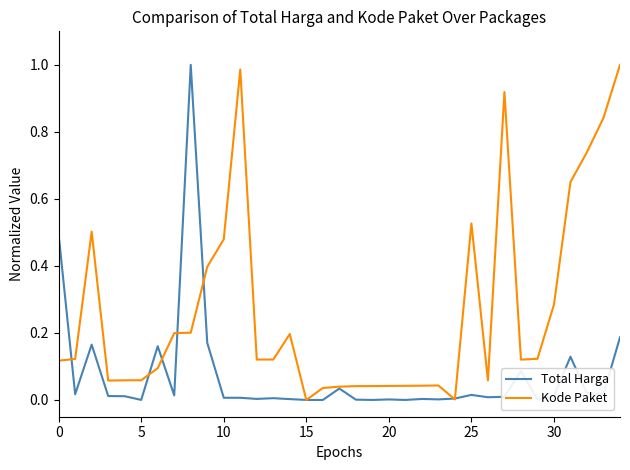

Rank the series by their average value, from lowest to highest.

Total Harga, Kode Paket